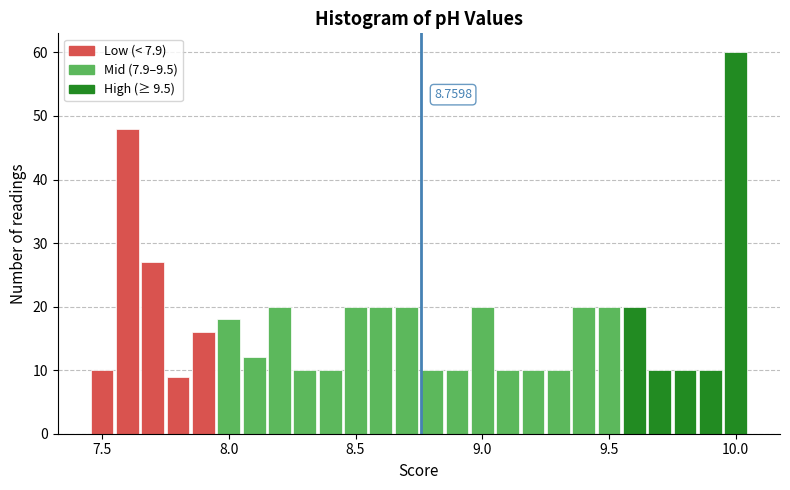

Around what value on the x-axis is the tallest bar? Give the approximate position of its centre, as read against the axis.

10.00